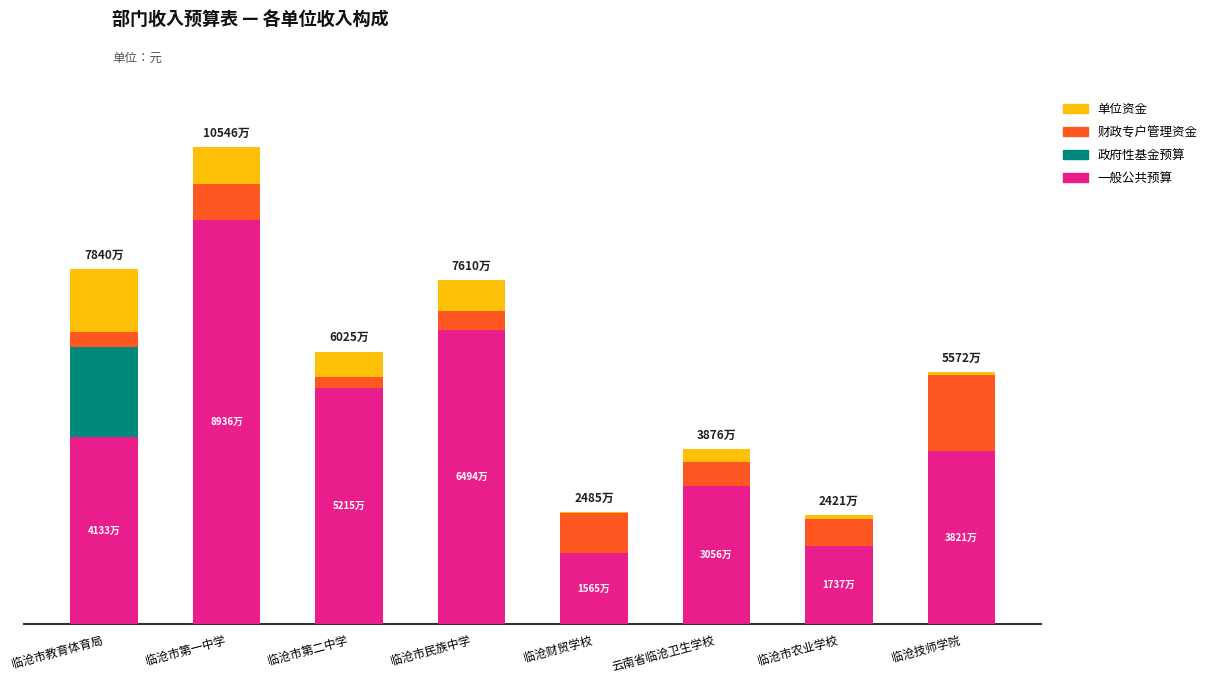

True or false: 财政专户管理资金 has a value of 9627338.8 at 临沧技师学院.

False